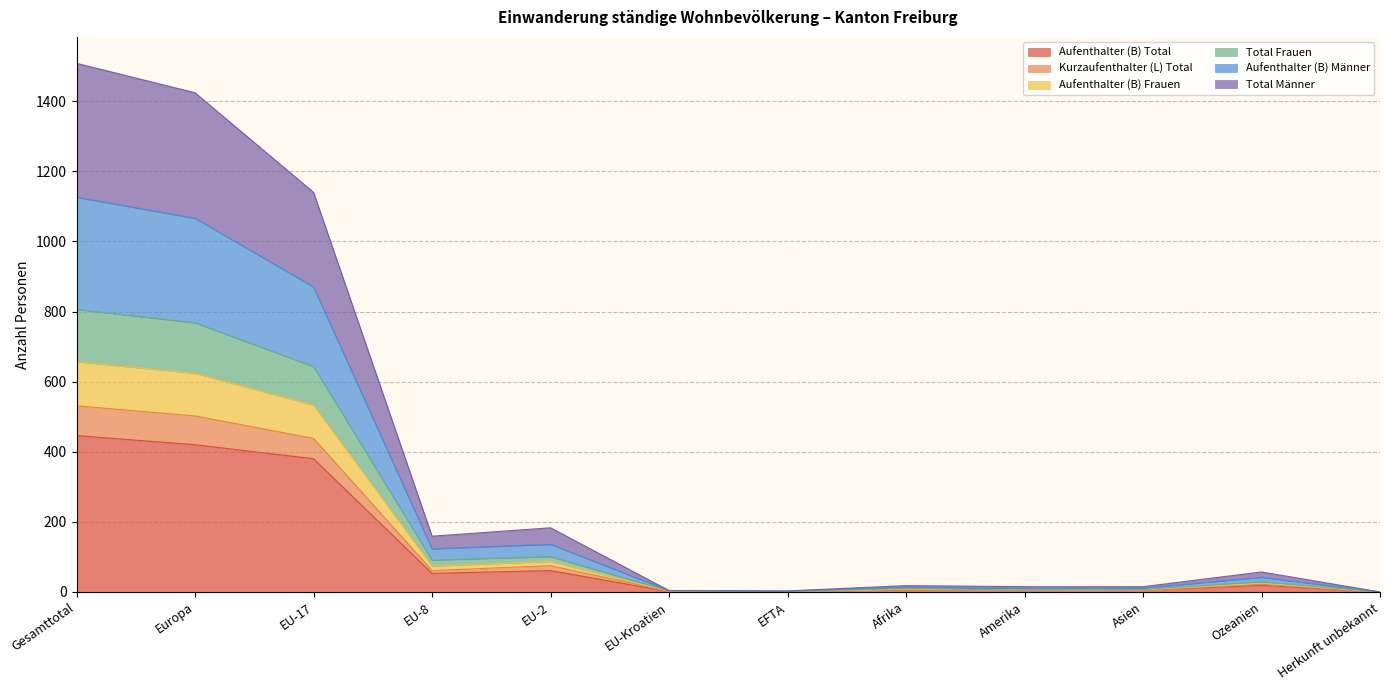

At which label does Aufenthalter (B) Frauen reach its peak?

Gesamttotal